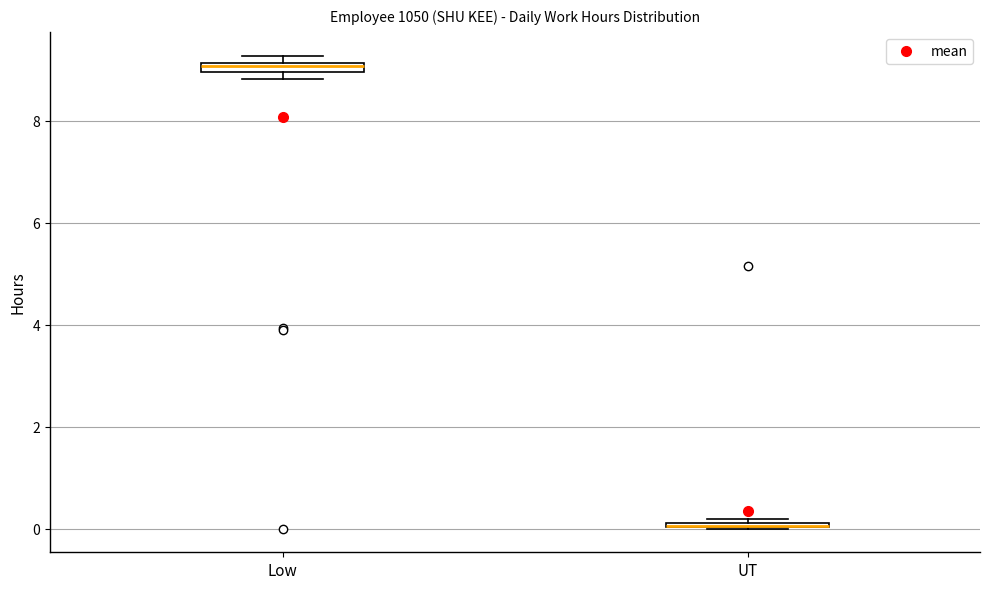

Where is the lower edge of the box for Low on the y-axis? The values are not printed on the chart, so give them approximately, as read against the axis.

9.0